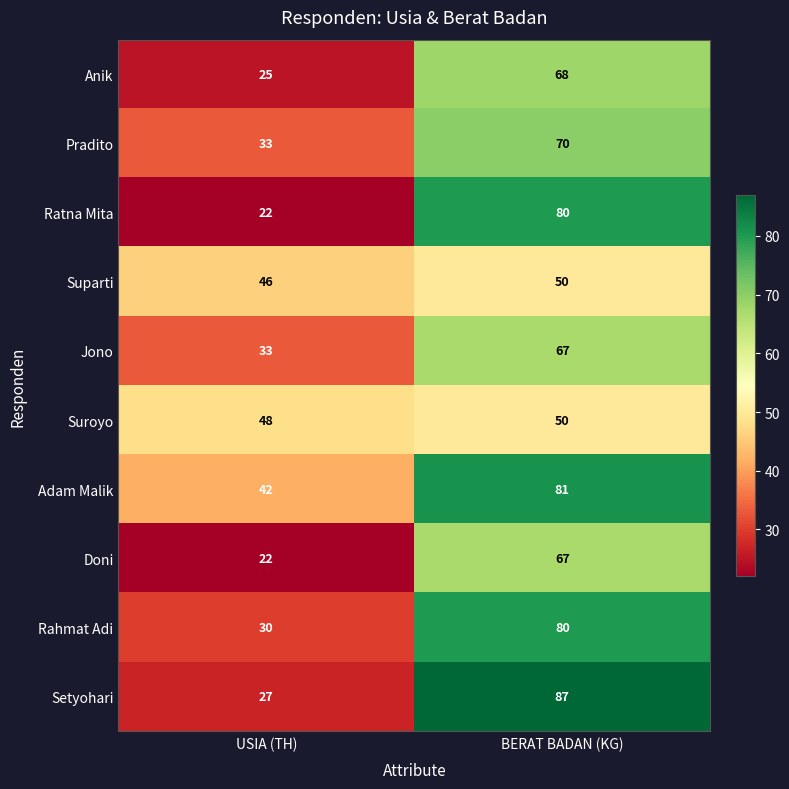

Rank the categories by Adam Malik value from highest to lowest.

BERAT BADAN (KG), USIA (TH)